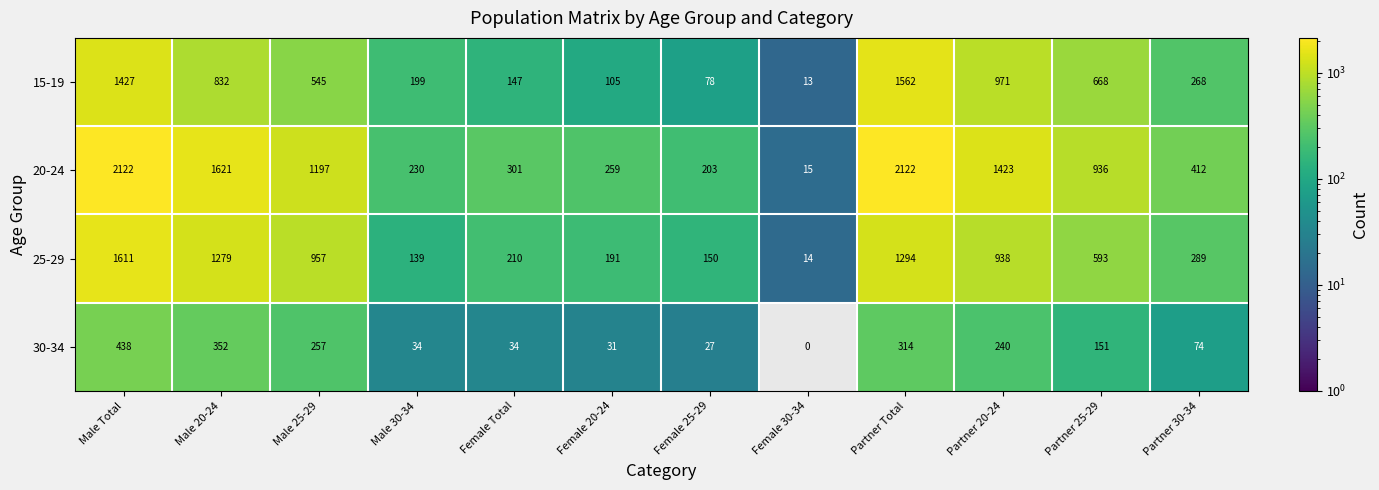

The value of 20-24 at Female 25-29 is 93. True or false?

False